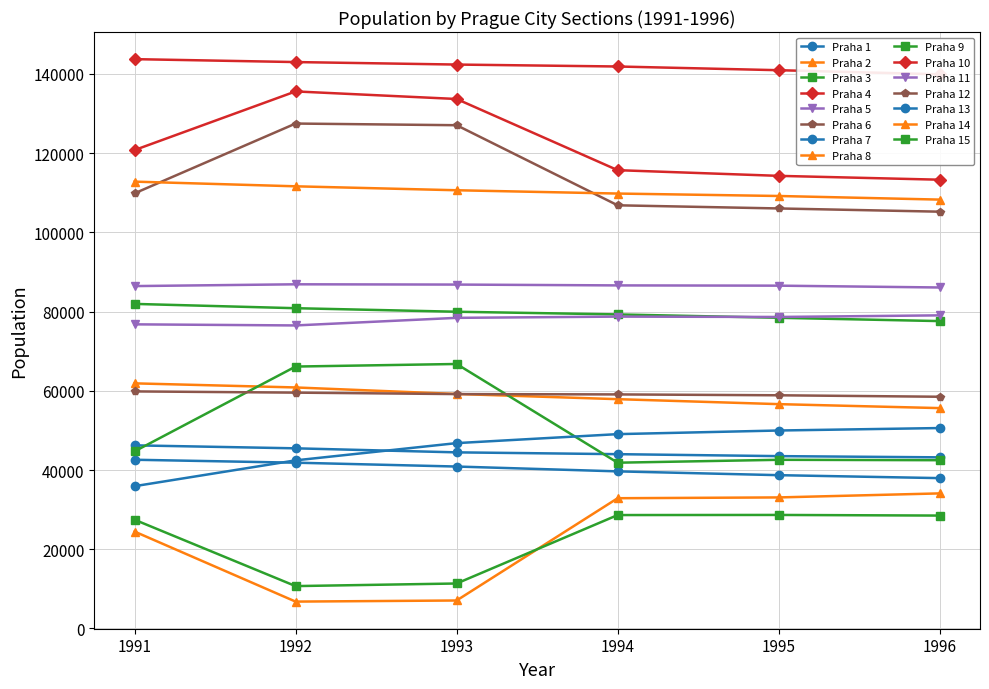

At which category does 1991 reach its first local peak?

Praha 4